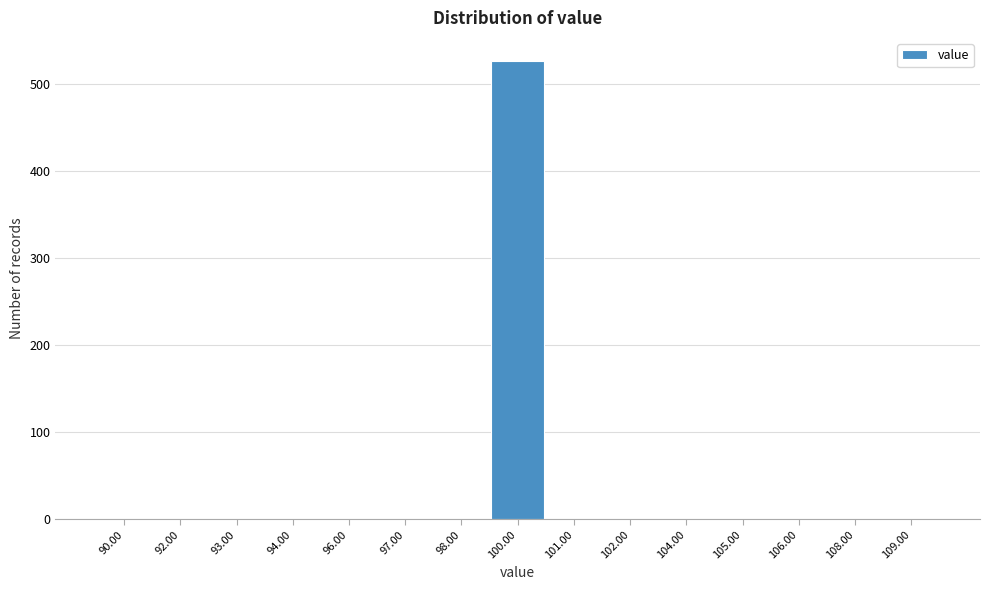

Reading right to left, transcribe all the data shown in this chart.

109.00=0	108.00=0	106.00=0	105.00=0	104.00=0	102.00=0	101.00=0	100.00=527	98.00=0	97.00=0	96.00=0	94.00=0	93.00=0	92.00=0	90.00=0